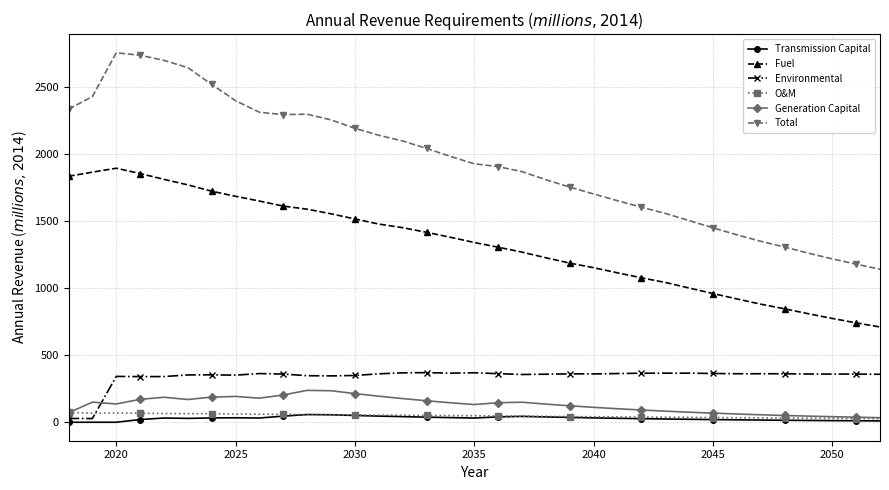

True or false: Environmental has more than 2 interior local peaks.

True